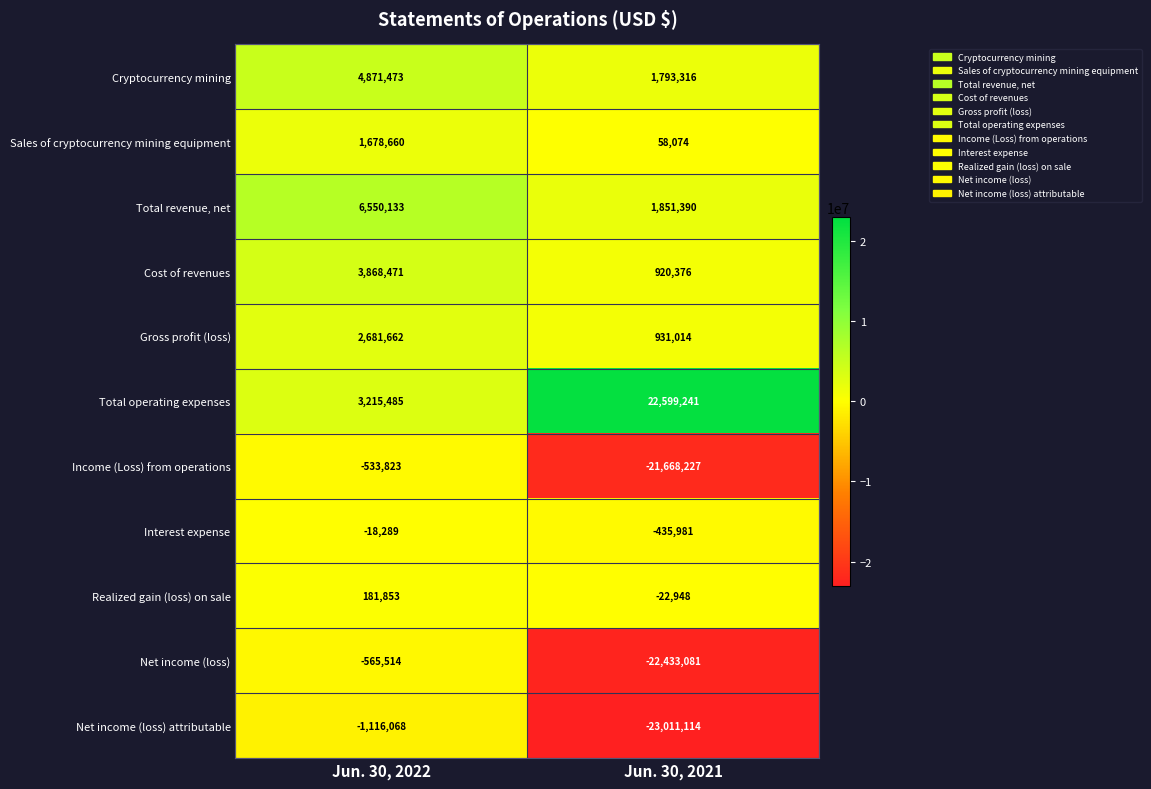

What is the average value of the Gross profit (loss) series?

1806338